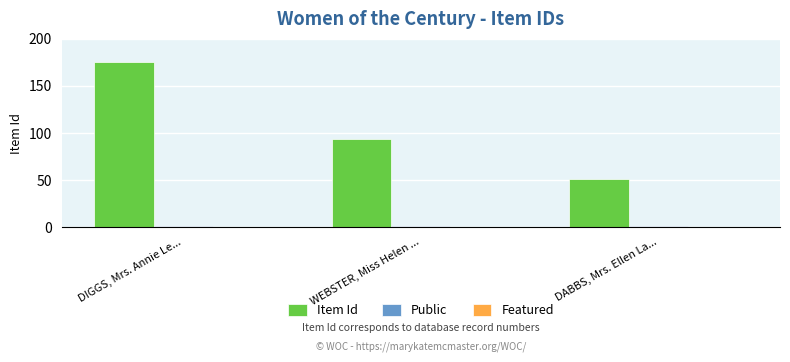

Which series has the widest spread of values?

Item Id